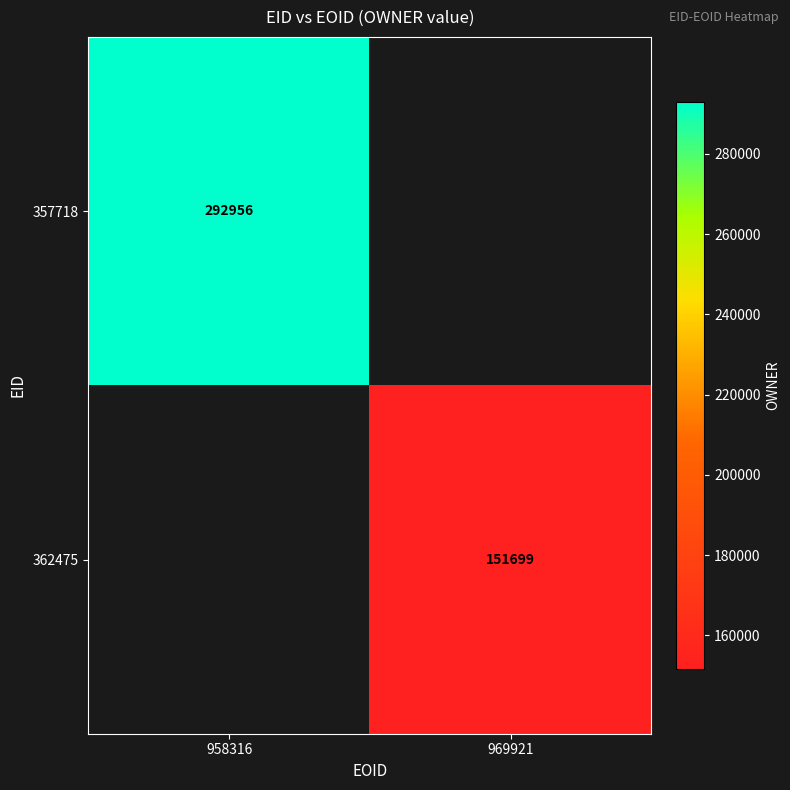

Count the number of categories in the chart.

2